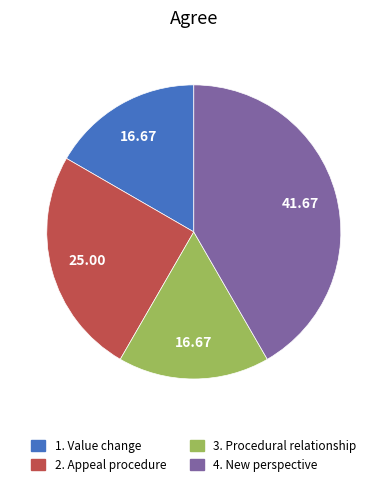

How many slices are in this pie chart?

4